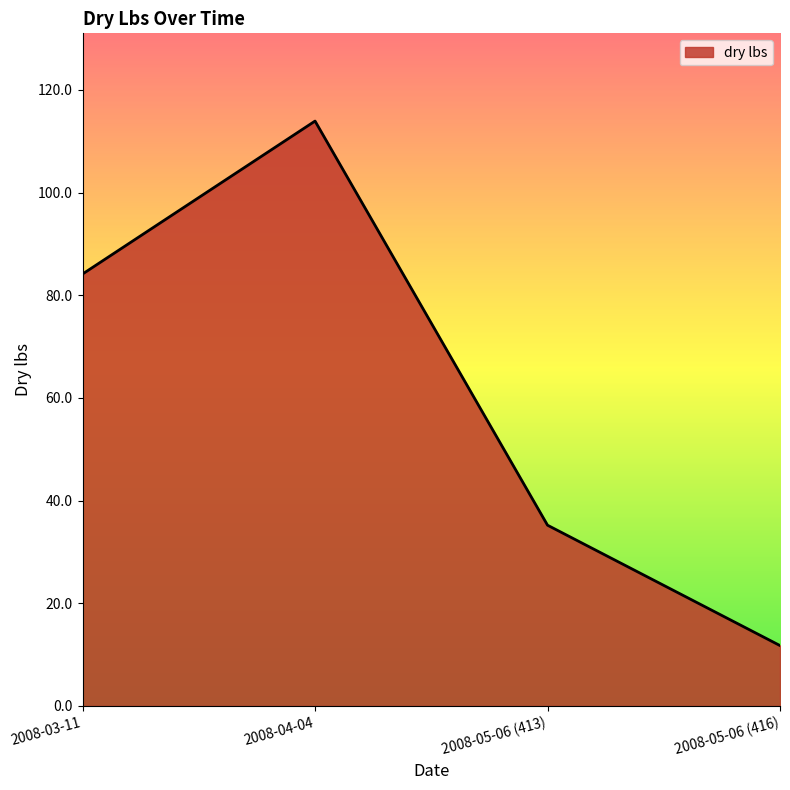

What is the difference between the values at 2008-04-04 and 2008-05-06 (413)?

78.7